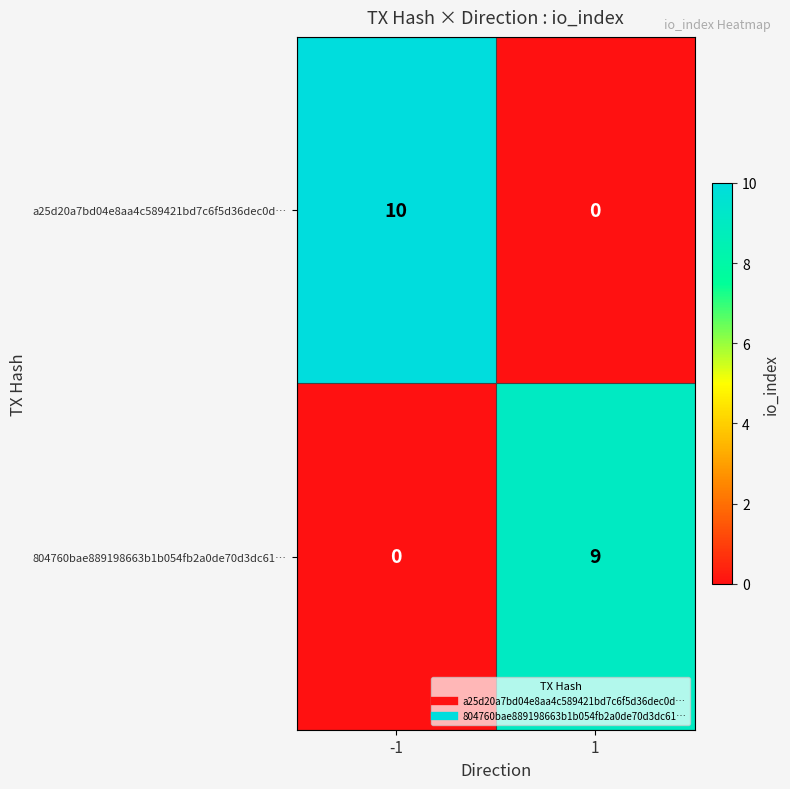

How many positive values does the a25d20a7bd04e8aa4c589421bd7c6f5d36dec0d… series have?

1